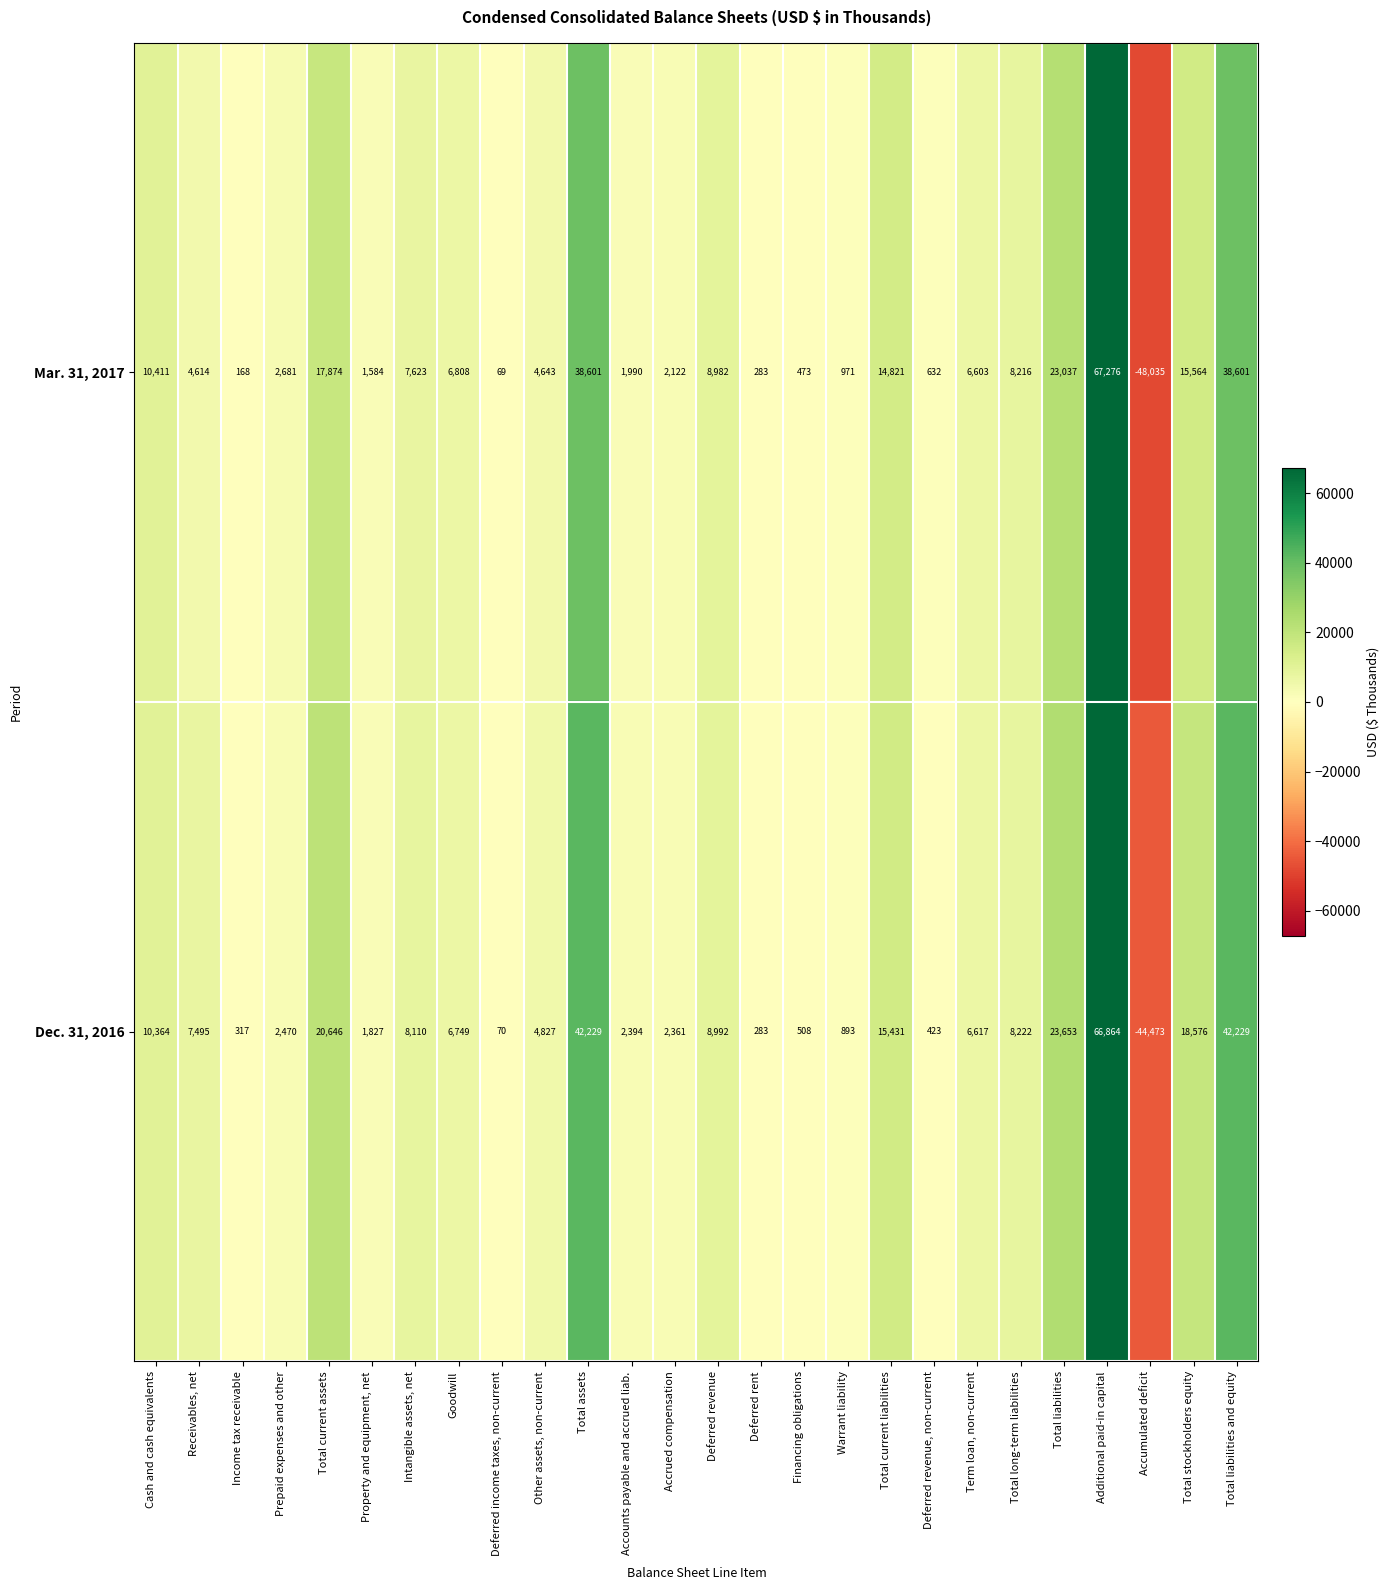

What is the difference between the Mar. 31, 2017 values at Total current liabilities and Warrant liability?

13850